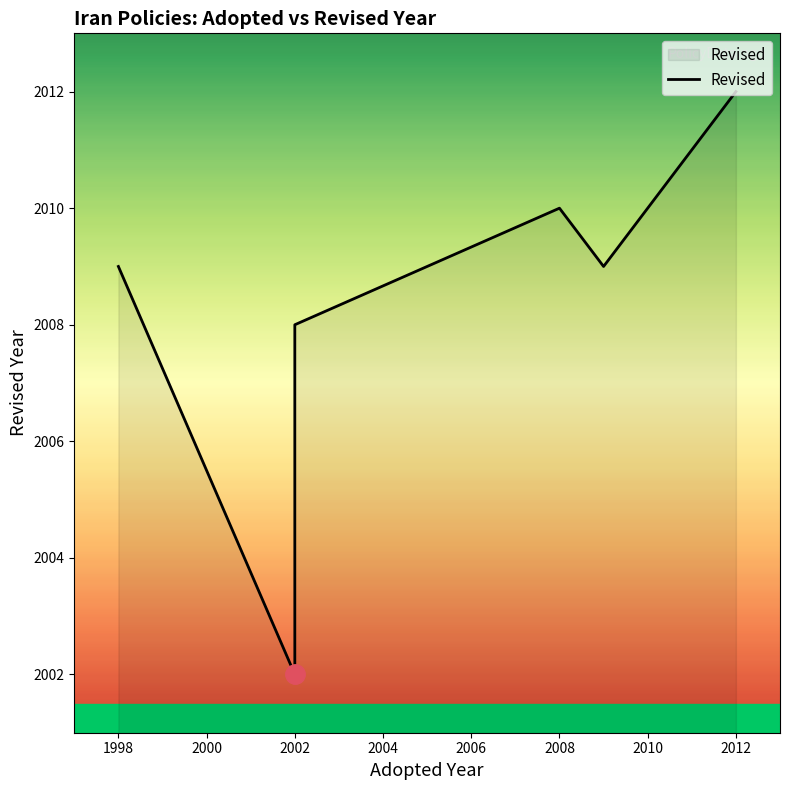

Count the number of categories in the chart.

6